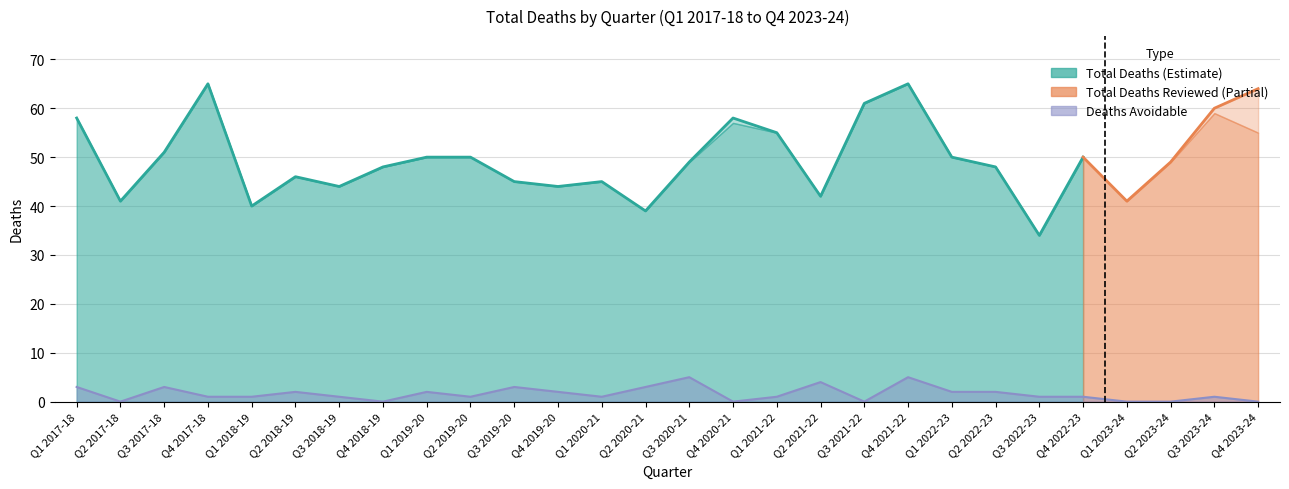

In Total Deaths, how many points are lower than both neighbors (excluding endpoints)?

8